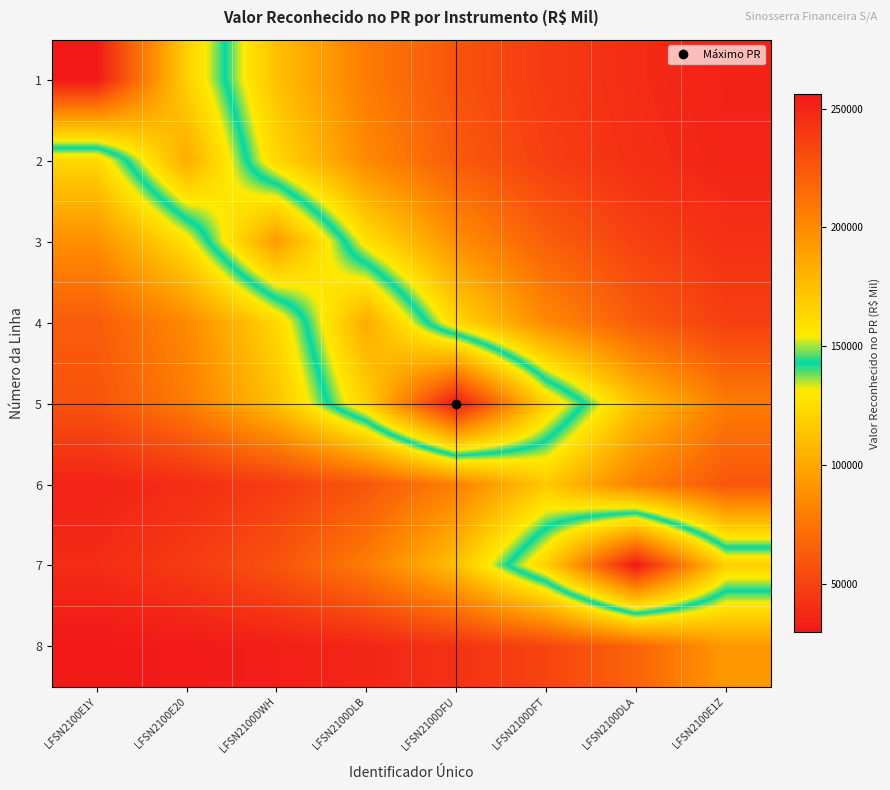

Reading left to right, list all the values displayed in this chart.

1: LFSN2100E1Y=255954.3	LFSN2100E20=166116.5	LFSN2100DWH=111627.1	LFSN2100DLB=78577.6	LFSN2100DFU=58532.1	LFSN2100DFT=46373.9	LFSN2100DLA=38999.5	LFSN2100E1Z=34526.8
2: LFSN2100E1Y=122603.4	LFSN2100E20=184213.4	LFSN2100DWH=122603.4	LFSN2100DLB=85235.1	LFSN2100DFU=62570.1	LFSN2100DFT=48823.0	LFSN2100DLA=40485.0	LFSN2100E1Z=35427.7
3: LFSN2100E1Y=88086.2	LFSN2100E20=127304.1	LFSN2100DWH=191963.5	LFSN2100DLB=127304.1	LFSN2100DFU=88086.2	LFSN2100DFT=64299.3	LFSN2100DLA=49871.9	LFSN2100E1Z=41121.2
4: LFSN2100E1Y=62602.0	LFSN2100E20=85287.7	LFSN2100DWH=122690.2	LFSN2100DLB=184356.5	LFSN2100DFU=122690.2	LFSN2100DFT=85287.7	LFSN2100DLA=62602.0	LFSN2100E1Z=48842.4
5: LFSN2100E1Y=58545.1	LFSN2100E20=78599.1	LFSN2100DWH=111662.6	LFSN2100DLB=166175.0	LFSN2100DFU=256050.7	LFSN2100DFT=166175.0	LFSN2100DLA=111662.6	LFSN2100E1Z=78599.1
6: LFSN2100E1Y=34821.9	LFSN2100E20=39486.1	LFSN2100DWH=47176.2	LFSN2100DLB=59854.9	LFSN2100DFU=80758.5	LFSN2100DFT=115222.8	LFSN2100DLA=80758.5	LFSN2100E1Z=59854.9
7: LFSN2100E1Y=38999.2	LFSN2100E20=46373.4	LFSN2100DWH=58531.3	LFSN2100DLB=78576.3	LFSN2100DFU=111624.9	LFSN2100DFT=166112.8	LFSN2100DLA=255948.3	LFSN2100E1Z=166112.8
8: LFSN2100E1Y=29579.0	LFSN2100E20=30842.0	LFSN2100DWH=32924.4	LFSN2100DLB=36357.7	LFSN2100DFU=42018.3	LFSN2100DFT=51350.9	LFSN2100DLA=66737.9	LFSN2100E1Z=92106.7